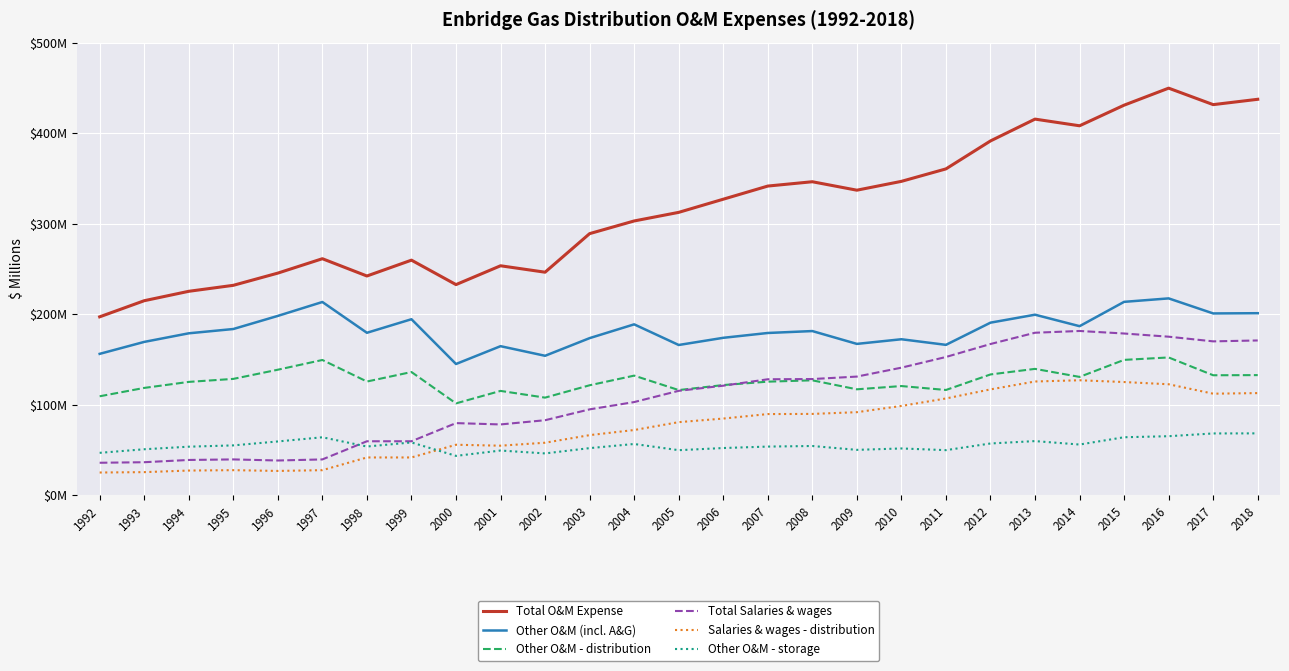

Which has a higher value, 1994 or 1999?

1999